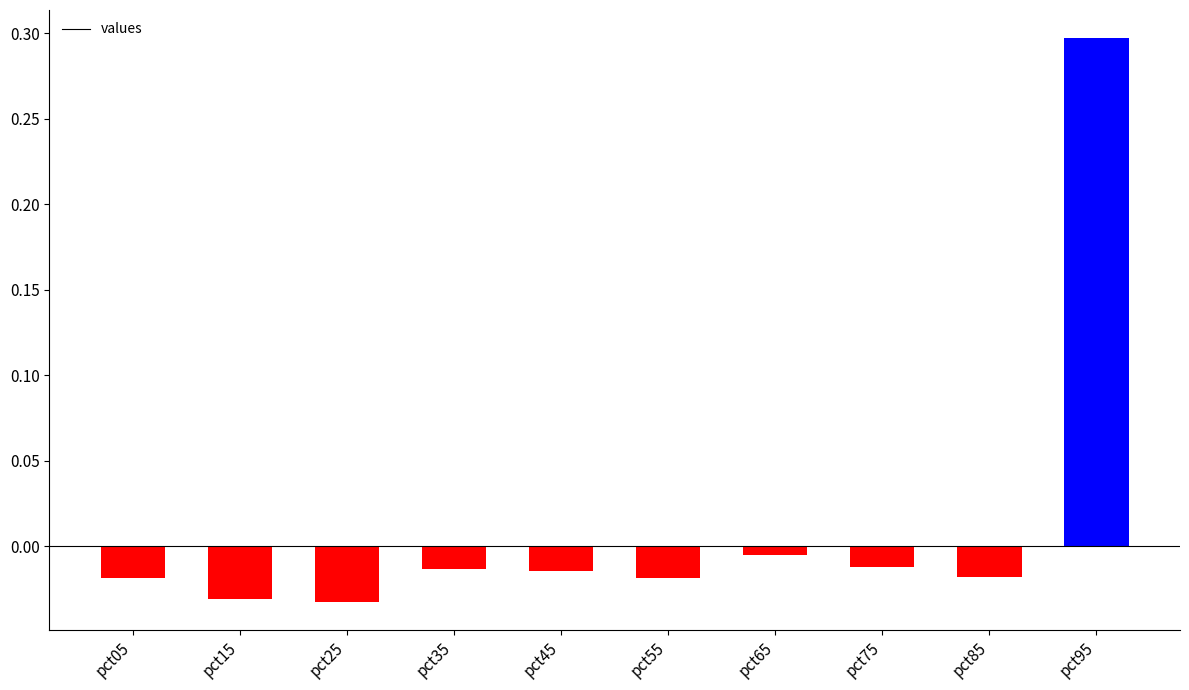

Between pct85 and pct95, which is larger?

pct95